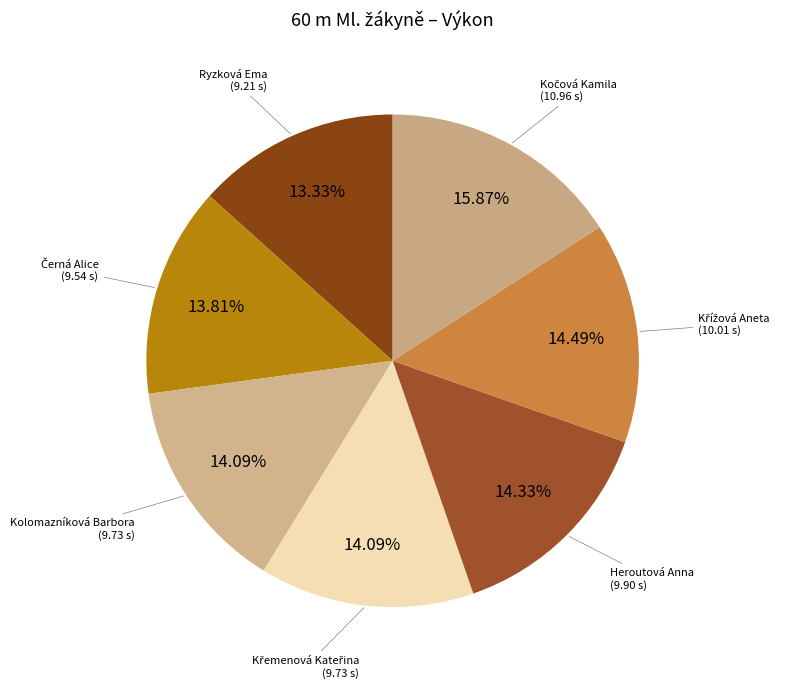

Is there a majority slice in this chart?

No